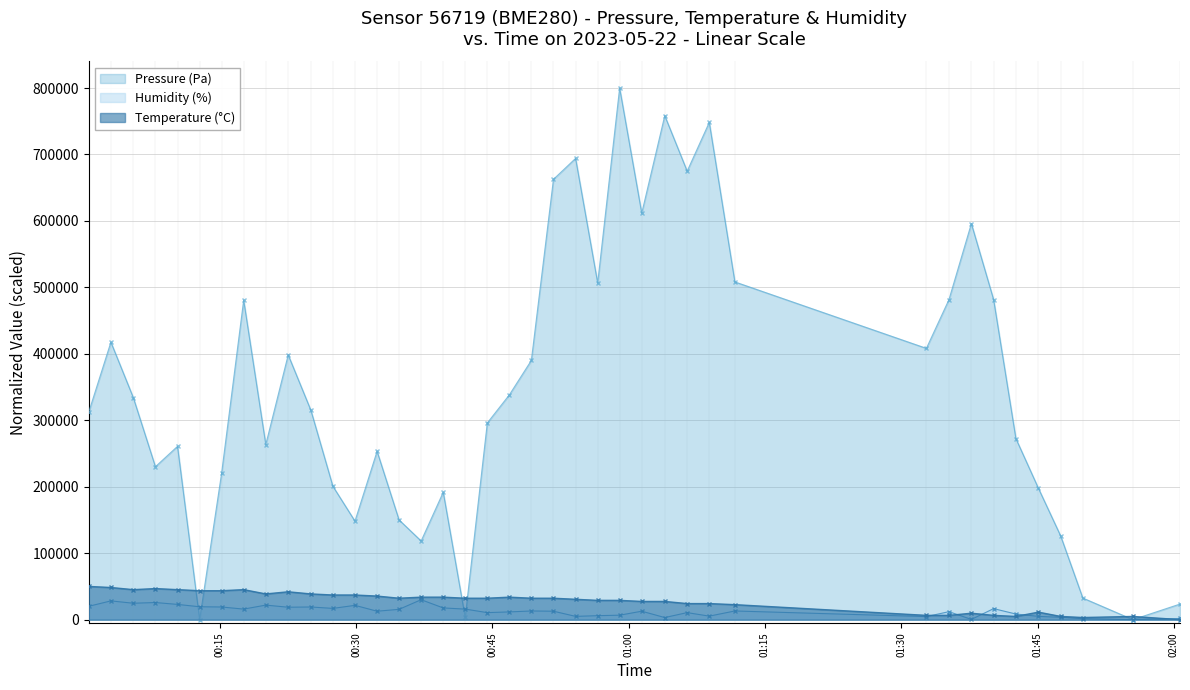

Which series has the largest range (max minus min)?

Pressure (Pa)